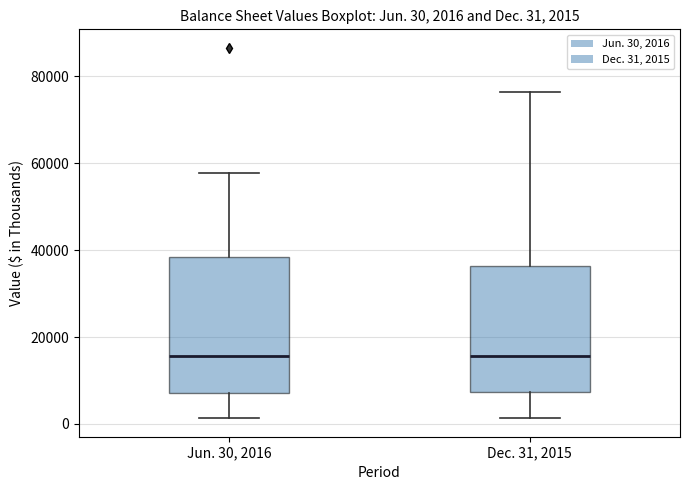

Which box is the tallest, from its lower edge to its upper edge?

Jun. 30, 2016